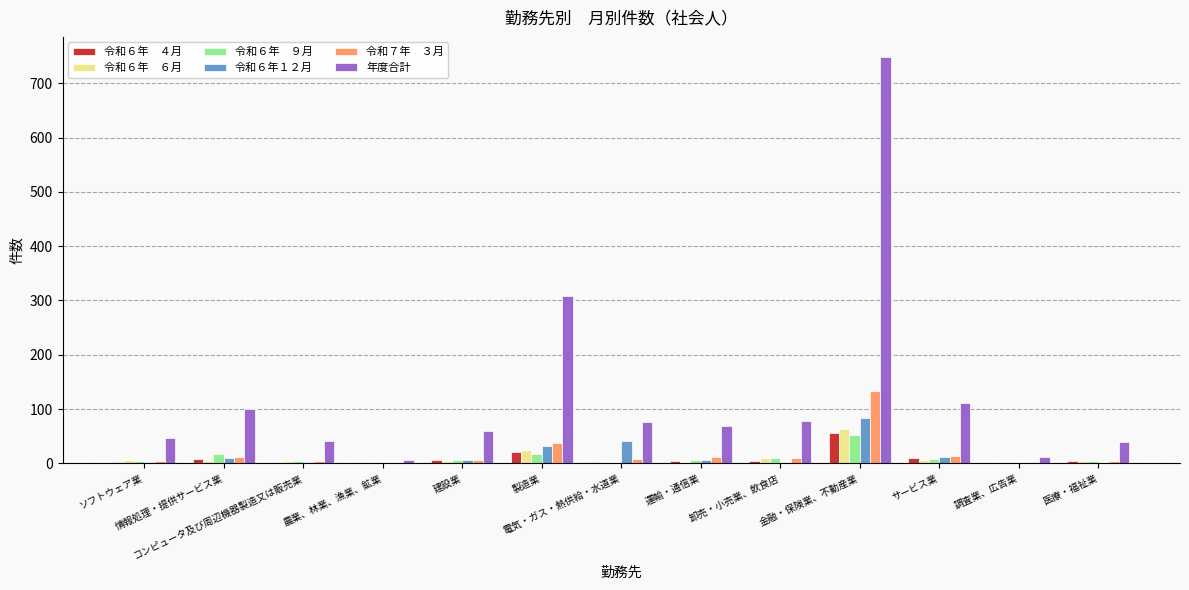

How many distinct data groups are displayed?

6